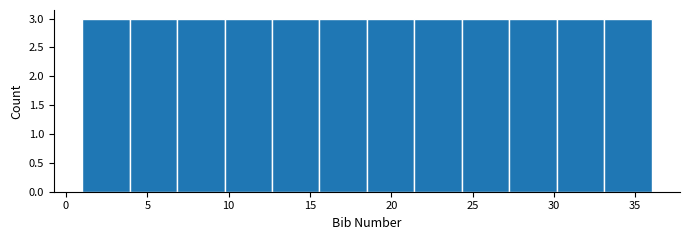

Reading left to right, list every bar in this chart as the range it spans on the x-axis followed by its height. Neither the bar edges nor the heights are printed on the chart, so give them approximately, as read against the axes.

1.0 to 4.0: 3
4.0 to 7.0: 3
7.0 to 10.0: 3
10.0 to 12.5: 3
12.5 to 15.5: 3
15.5 to 18.5: 3
18.5 to 21.5: 3
21.5 to 24.5: 3
24.5 to 27.5: 3
27.5 to 30.0: 3
30.0 to 33.0: 3
33.0 to 36.0: 3